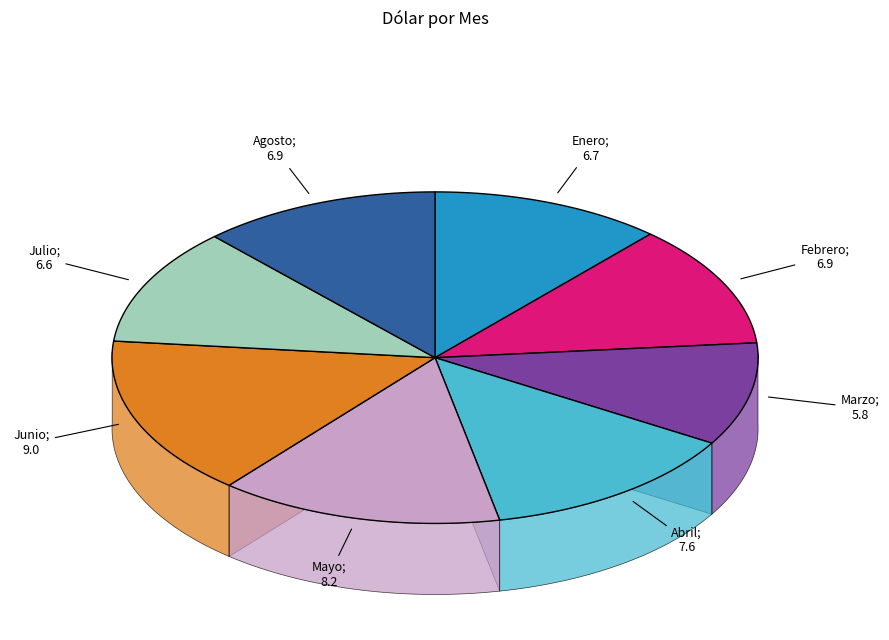

How many segments does this pie chart have?

8